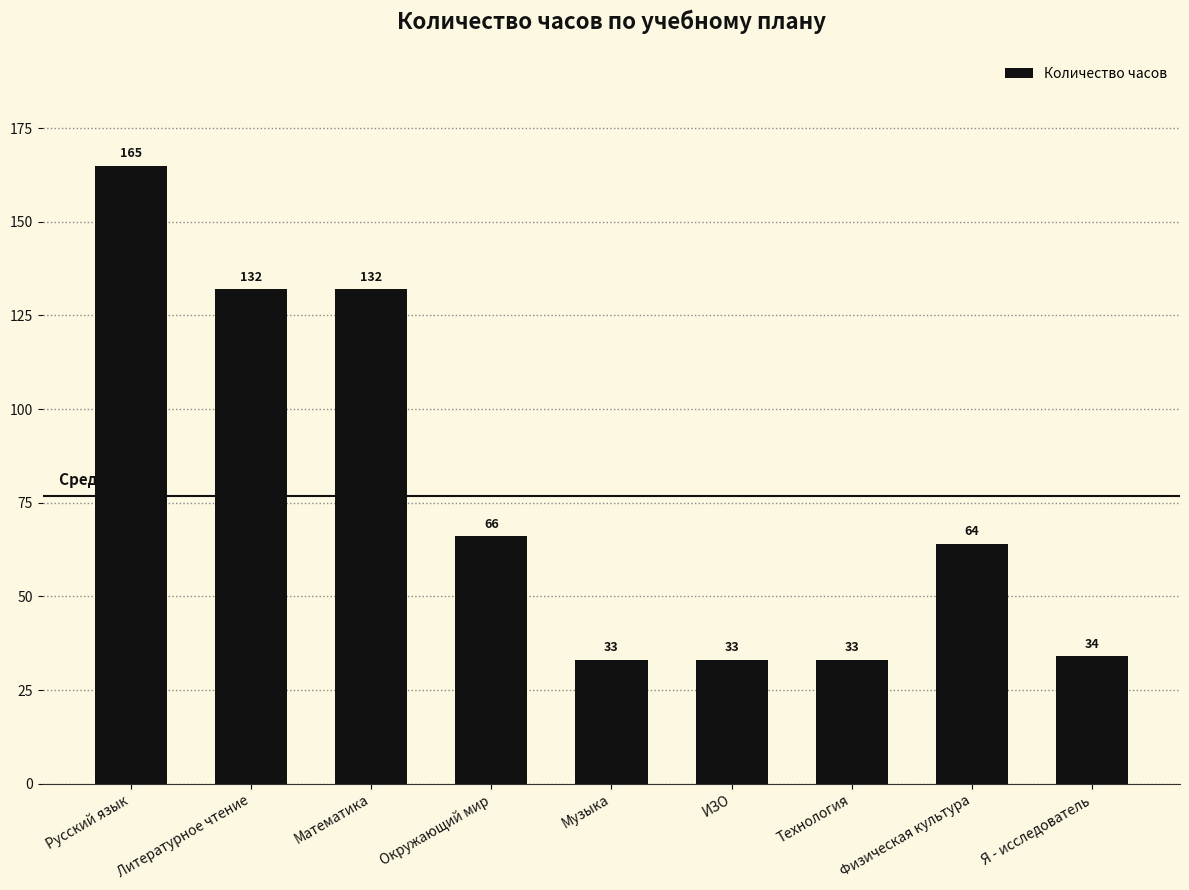

What is the label of the 8th bar from the right?

Литературное чтение